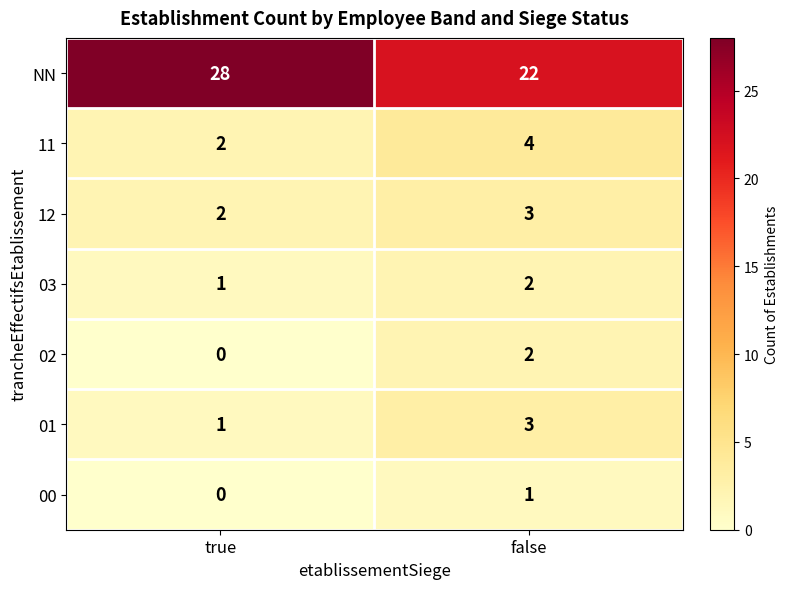

What is the difference between the NN values at true and false?

6